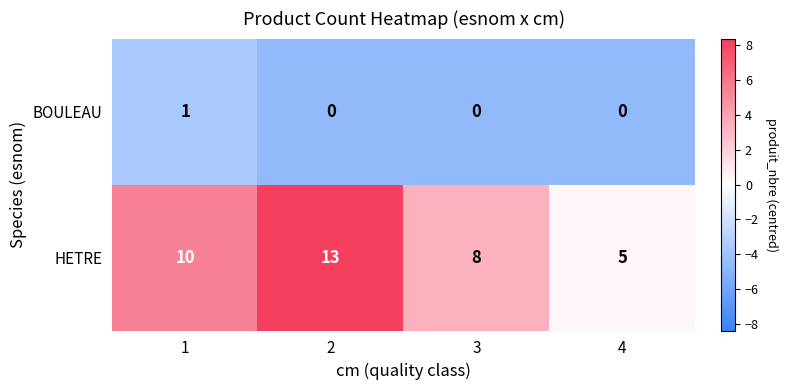

Rank the series by their maximum value, from highest to lowest.

HETRE, BOULEAU